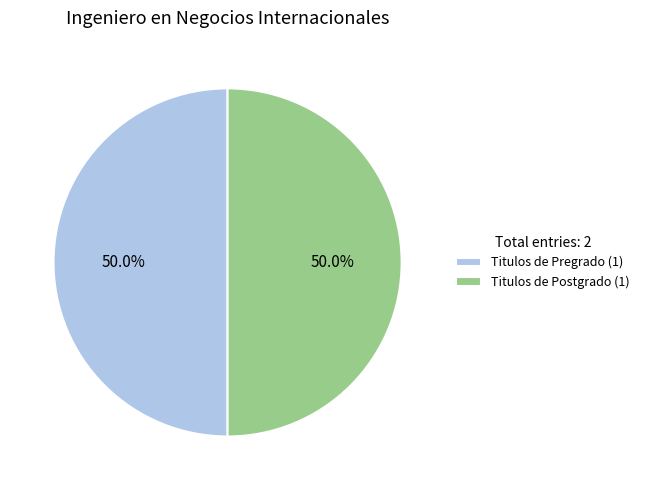

What is the total percentage of Titulos de Pregrado (1) and Titulos de Postgrado (1)?

100.0%